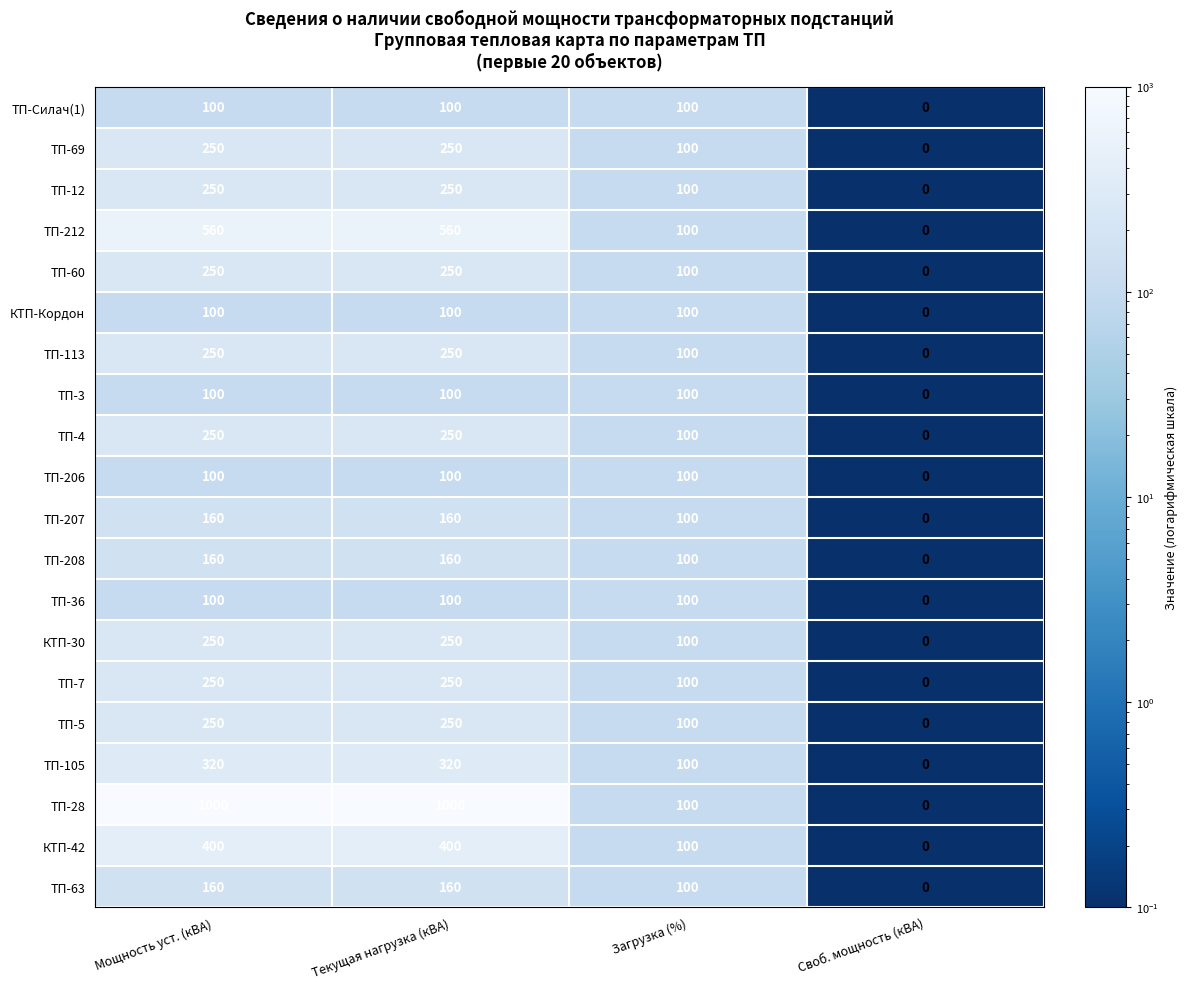

What is the difference between the second highest and second lowest values in the ТП-212 series?

460